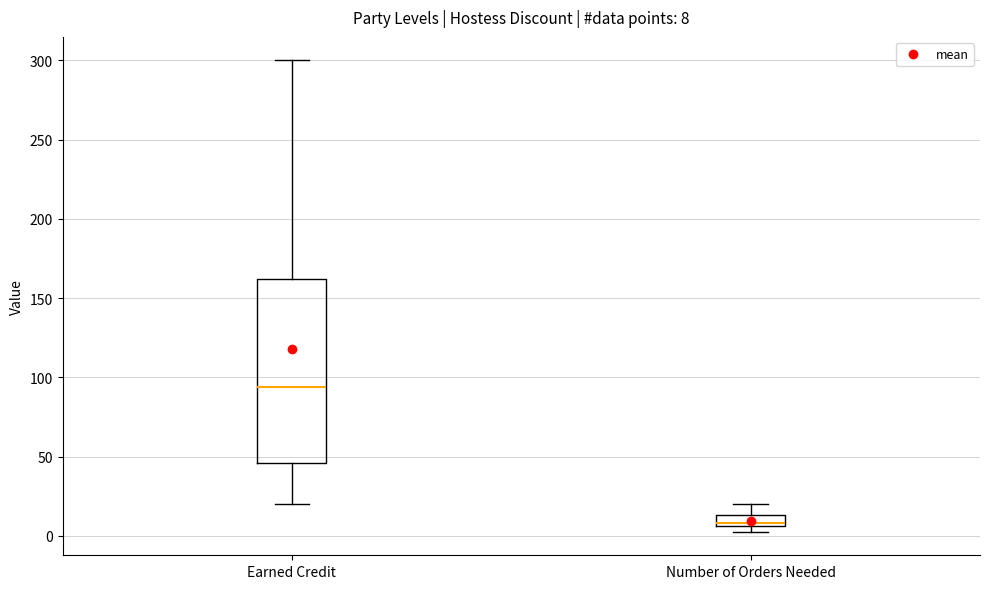

Which box is the tallest, from its lower edge to its upper edge?

Earned Credit